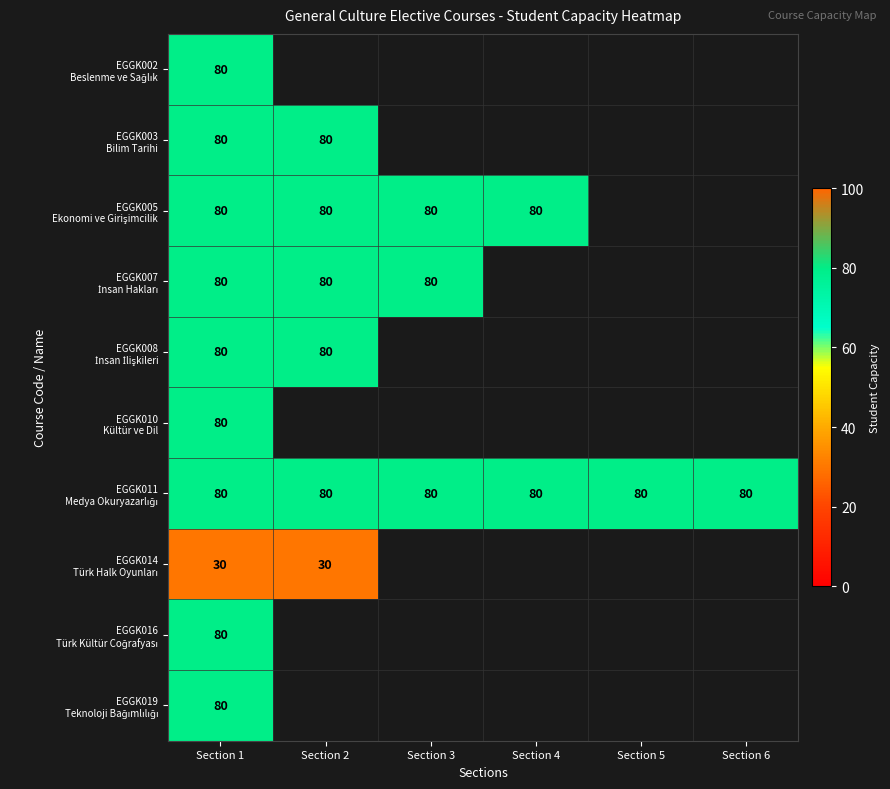

Which series changed the most between Section 1 and Section 3?

EGGK005 Ekonomi ve Girişimcilik